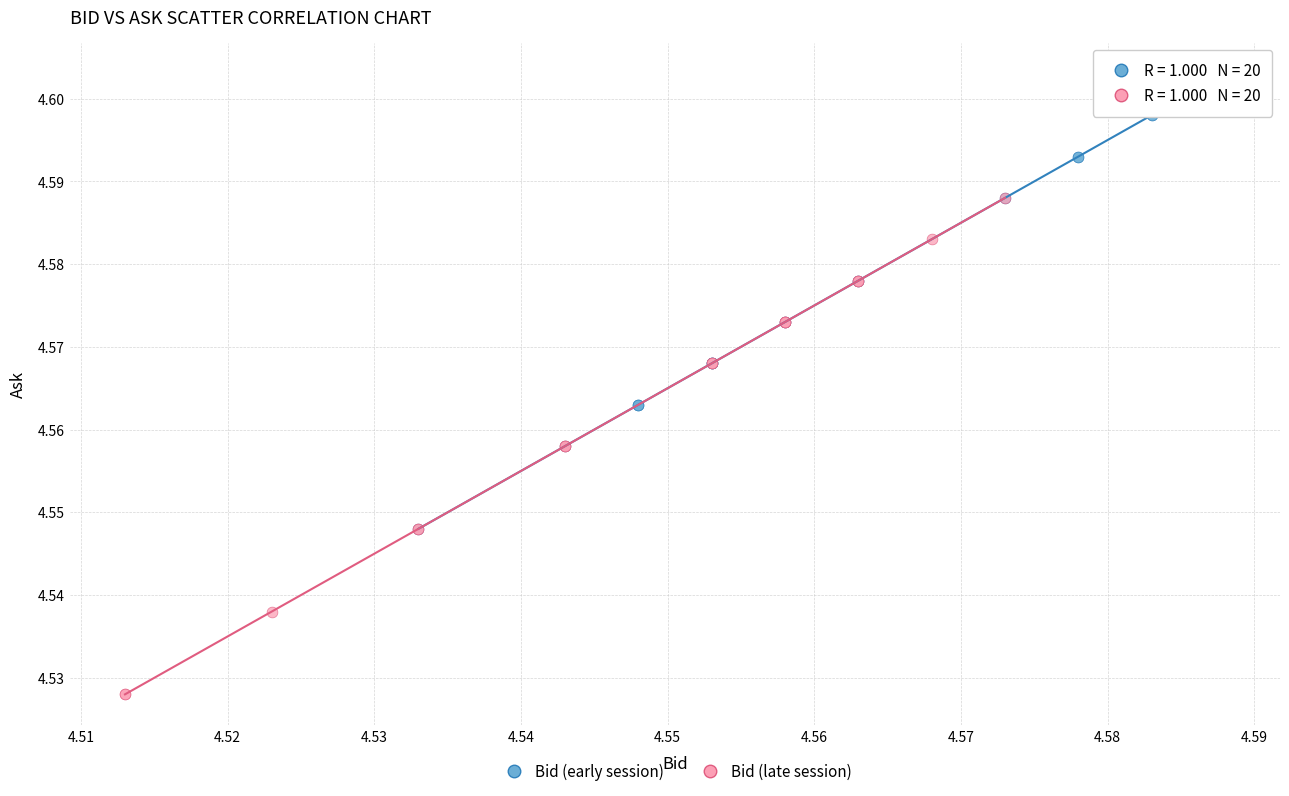

Which series reaches the minimum Y coordinate?

Bid (late session)